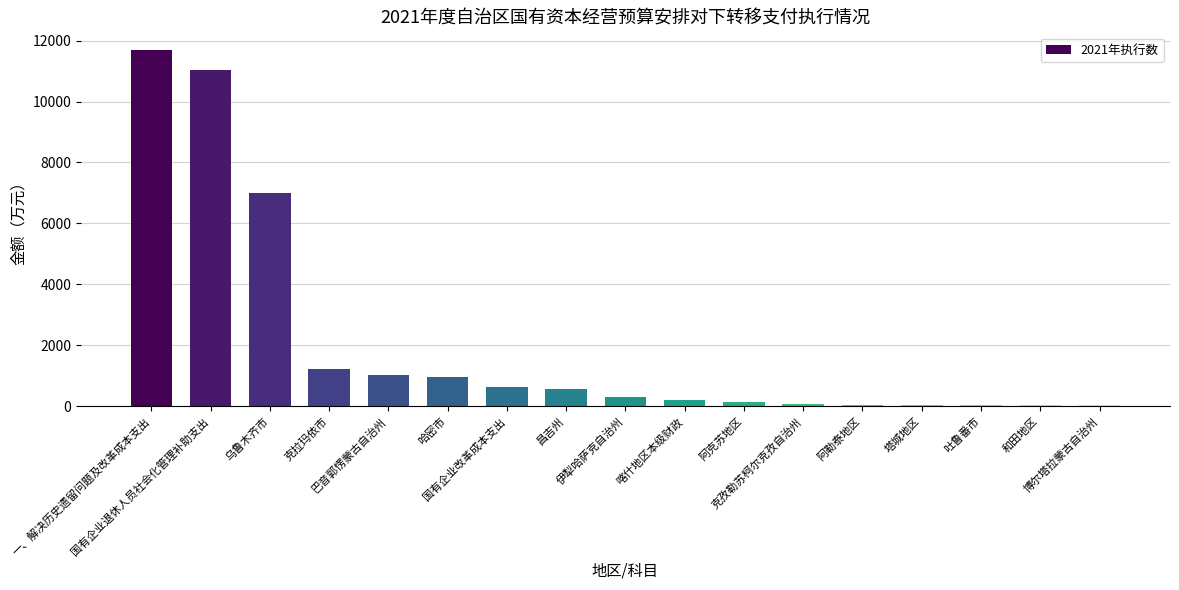

What is the greatest value displayed?

11686